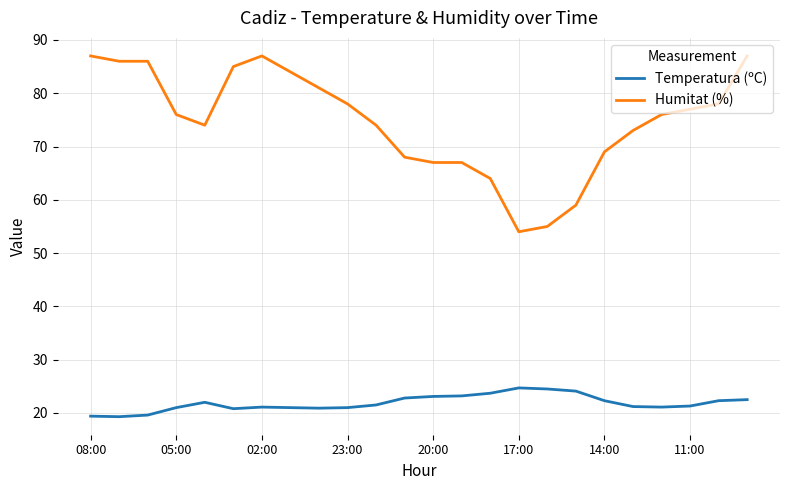

What is the difference between the maximum and minimum values in the Temperatura (ºC) series?

5.4